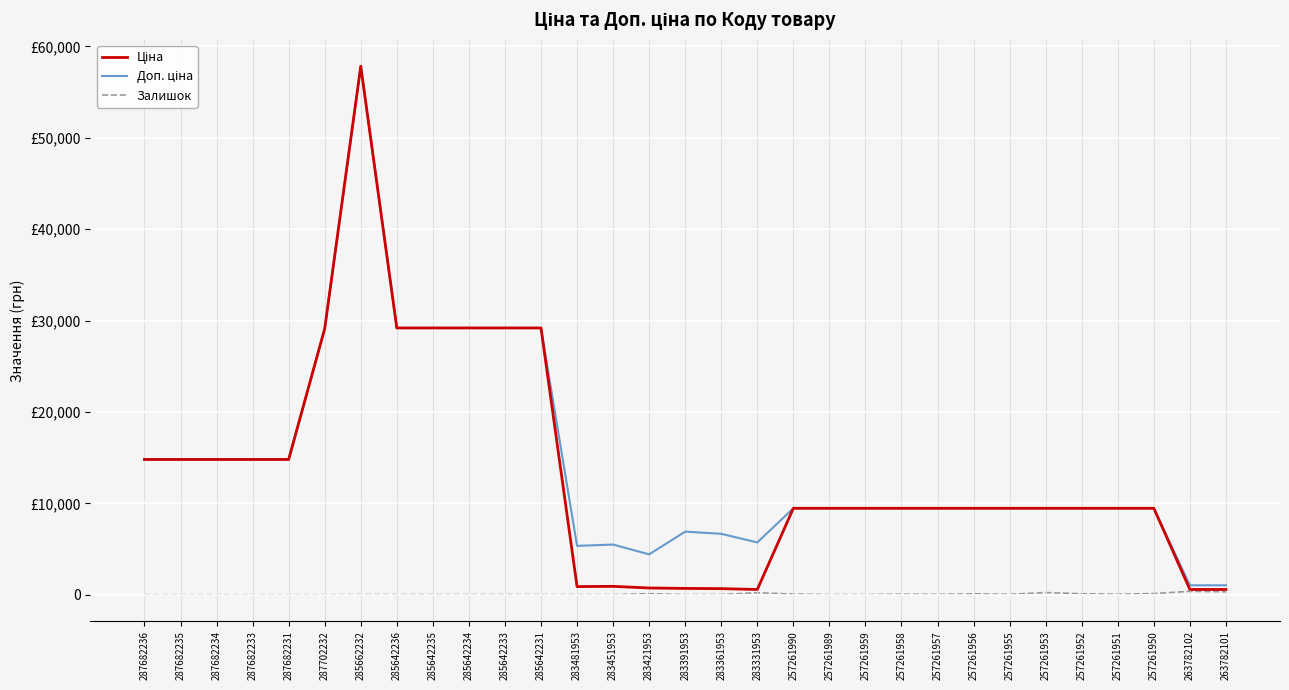

True or false: Доп. ціна has a value of 29188.5 at 285642235.

True